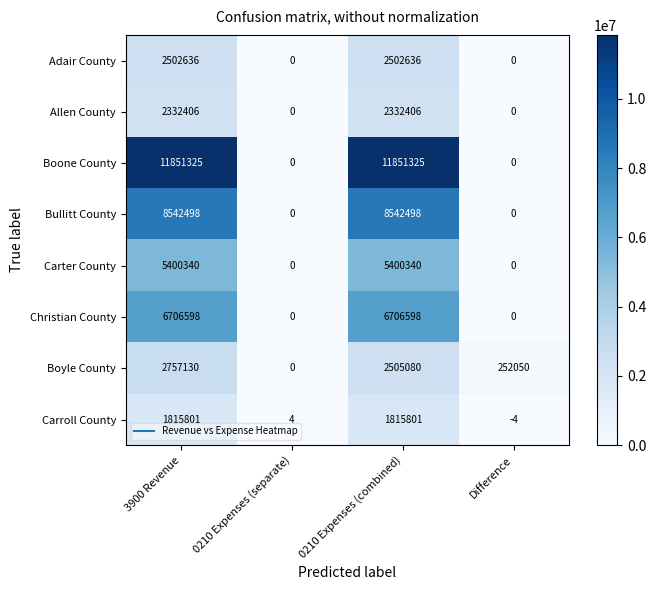

Which series has the largest total across all categories?

Boone County